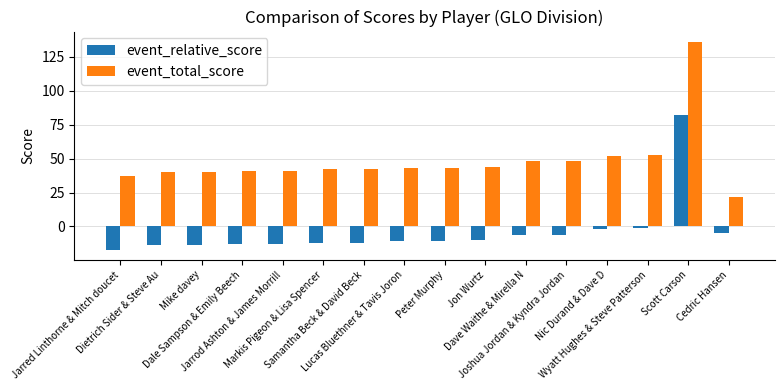

The value of event_relative_score at Lucas Bluethner & Tavis Joron is -3. True or false?

False